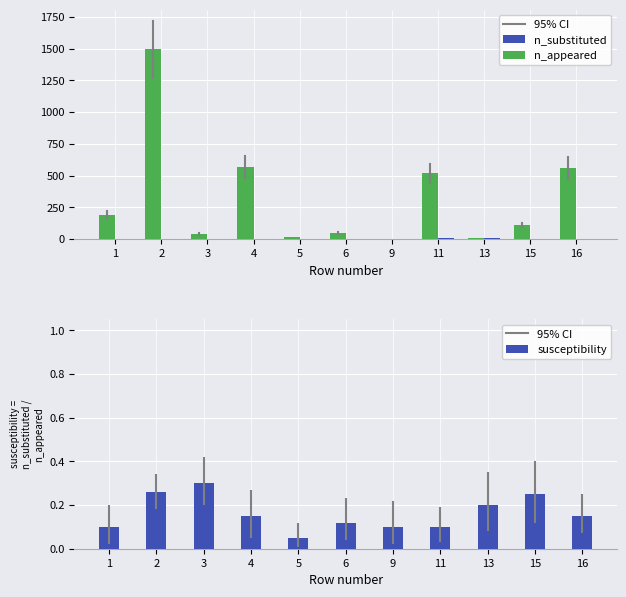

What is the average value of the n_appeared series?

323.8